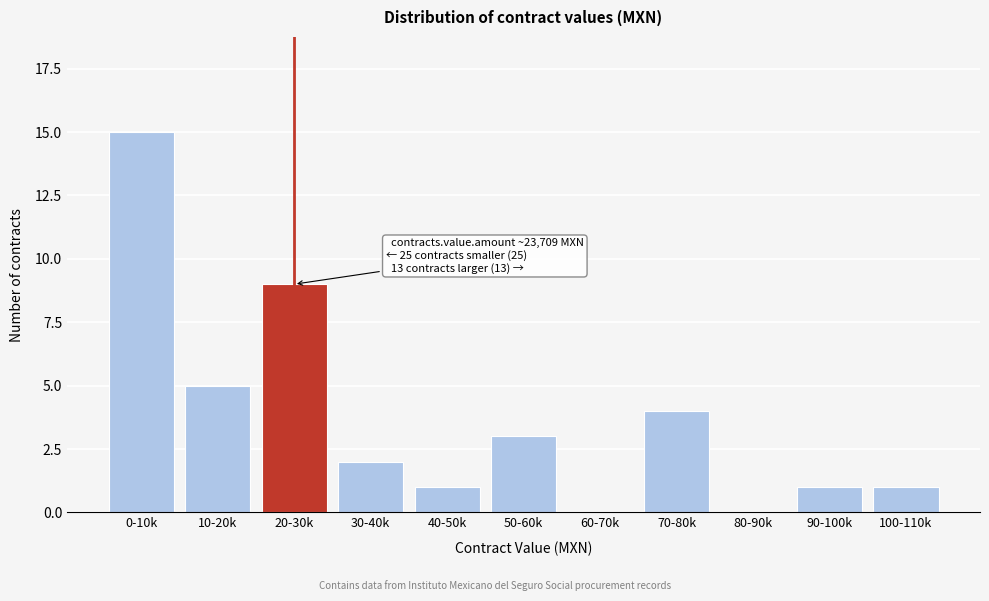

Reading right to left, what are all the values shown in this chart?

100-110k=1	90-100k=1	80-90k=0	70-80k=4	60-70k=0	50-60k=3	40-50k=1	30-40k=2	20-30k=9	10-20k=5	0-10k=15